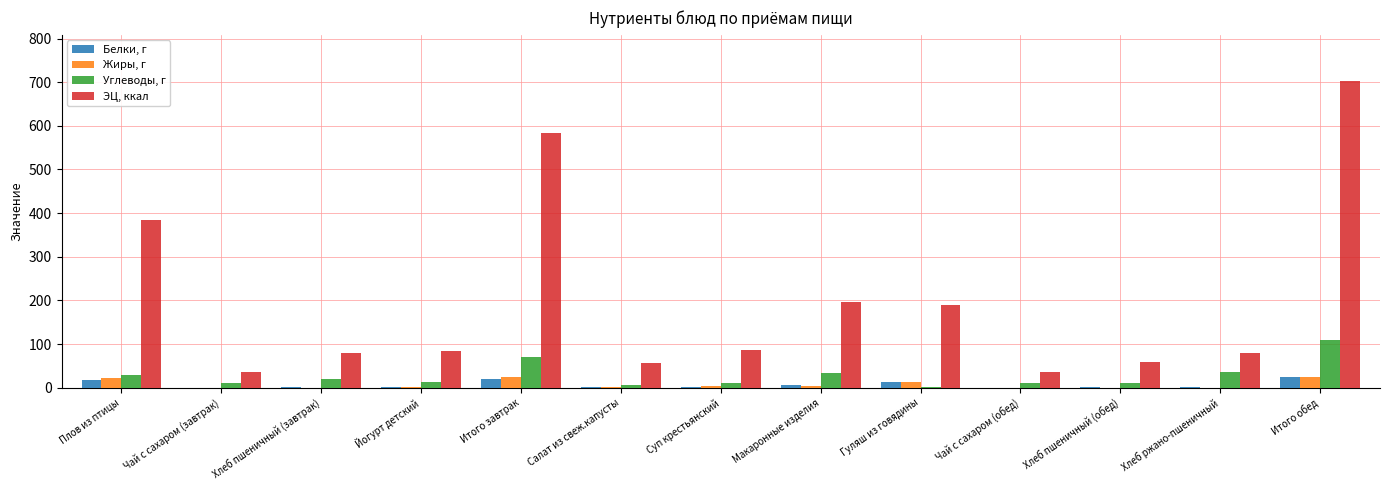

Which series changed the most between Плов из птицы and Чай с сахаром (обед)?

ЭЦ, ккал